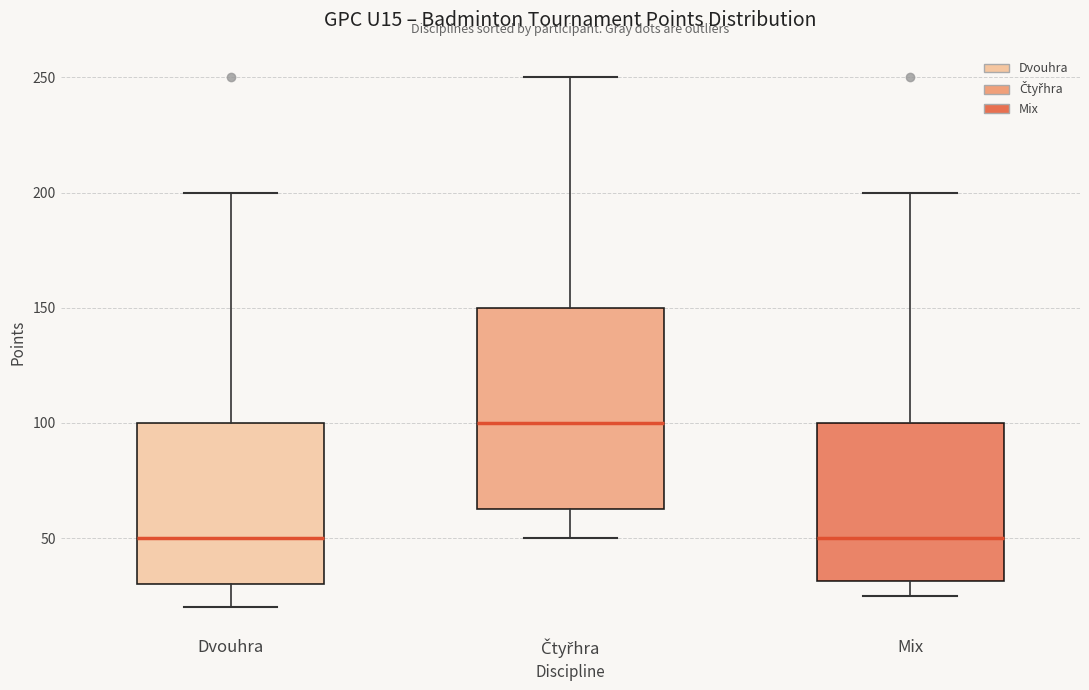

Where is the lower edge of the box for Čtyřhra on the y-axis? The values are not printed on the chart, so give them approximately, as read against the axis.

65